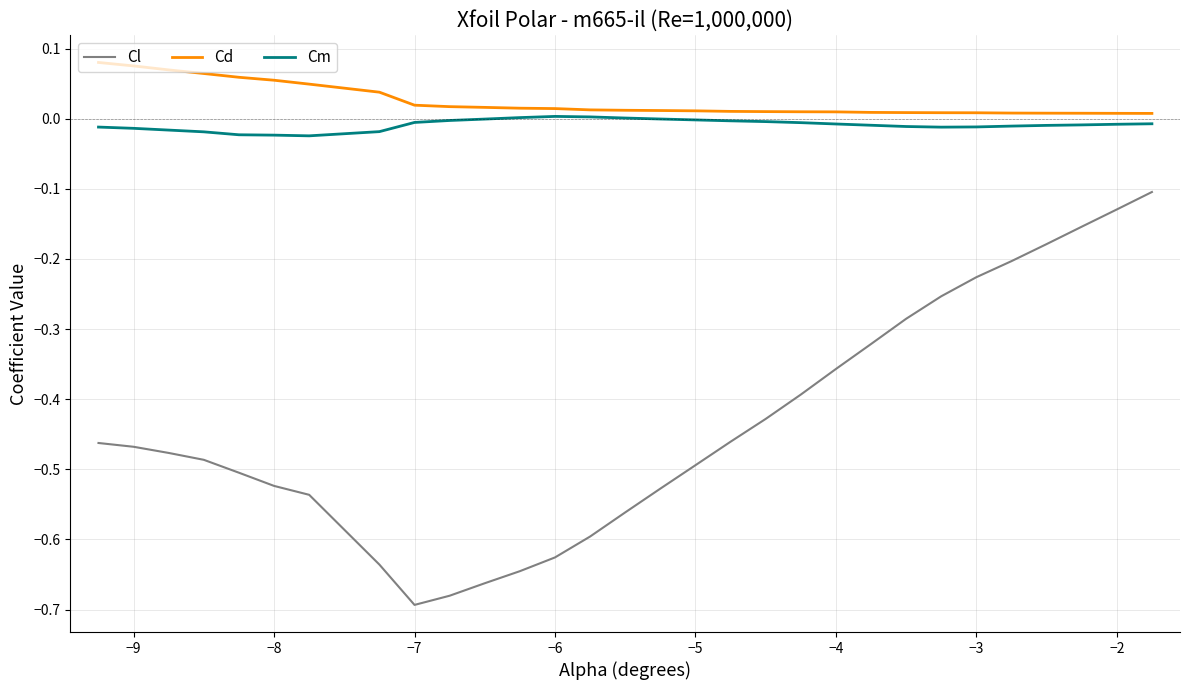

True or false: Cl and Cm cross at least once.

False